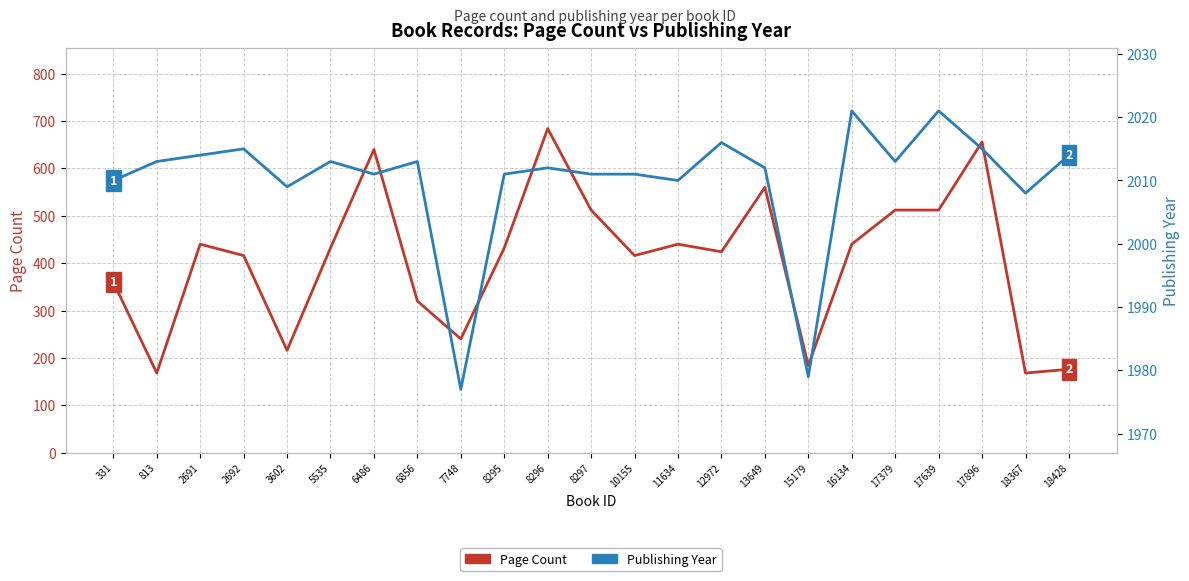

Does the chart have visible grid lines?

Yes